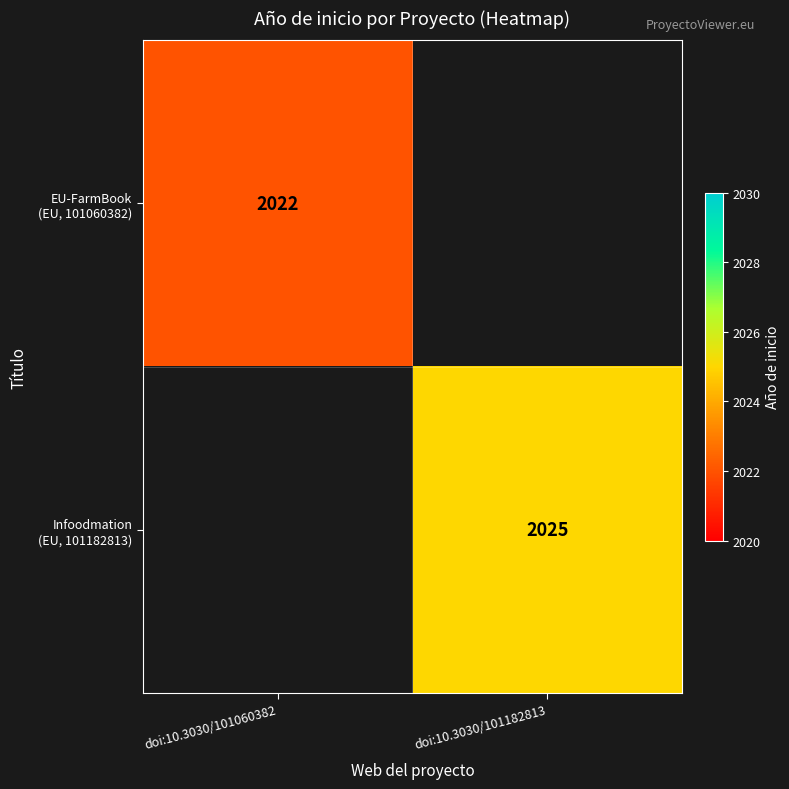

What is the difference between the EU-FarmBook (EU, 101060382) values at doi:10.3030/101182813 and doi:10.3030/101060382?

2022